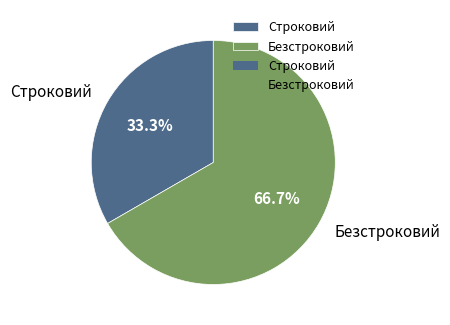

What is the smallest slice in the pie chart?

Строковий